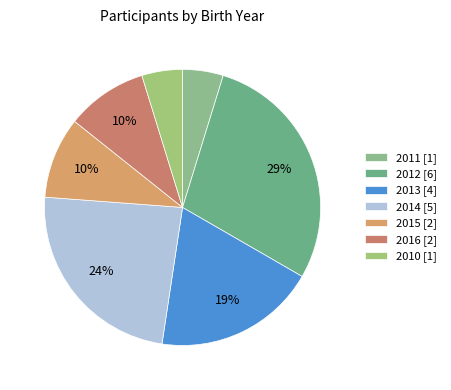

To the nearest percent, what is the difference between the largest and smallest slice percentages?

24%